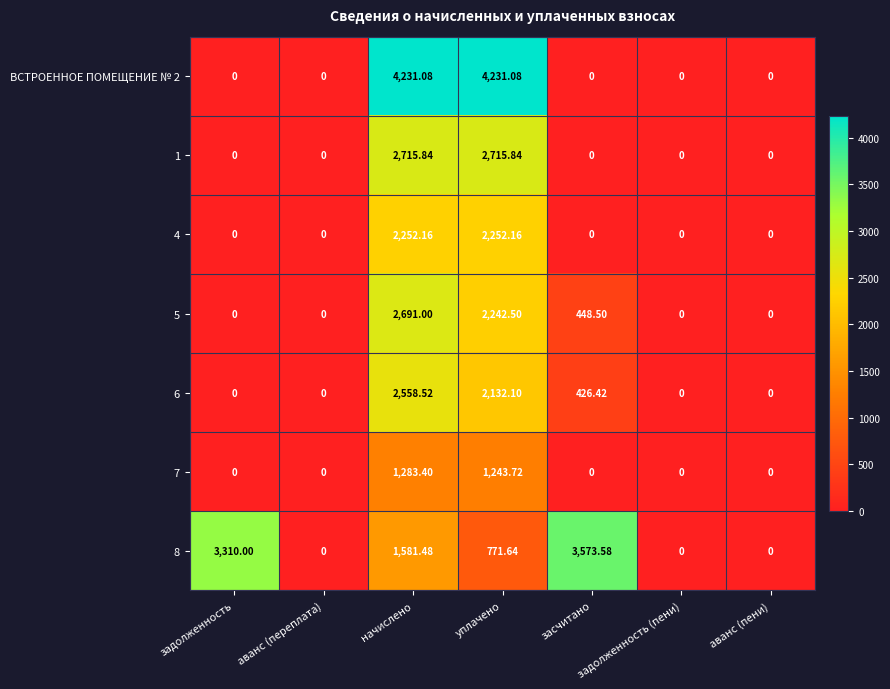

List the series in order of their peak value, highest first.

ВСТРОЕННОЕ ПОМЕЩЕНИЕ № 2, 8, 1, 5, 6, 4, 7